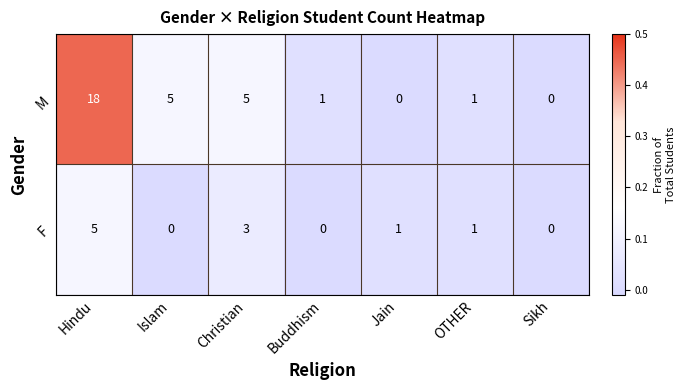

Reading left to right, list all the values displayed in this chart.

M: 18	5	5	1	0	1	0
F: 5	0	3	0	1	1	0